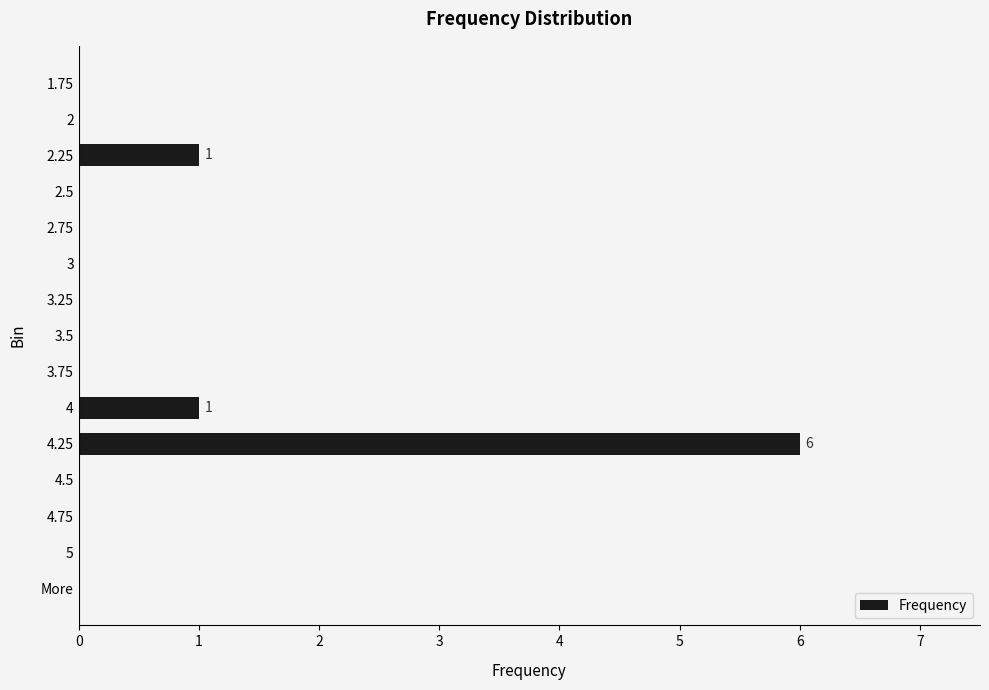

Are the bars grouped side by side (vs. stacked)?

No